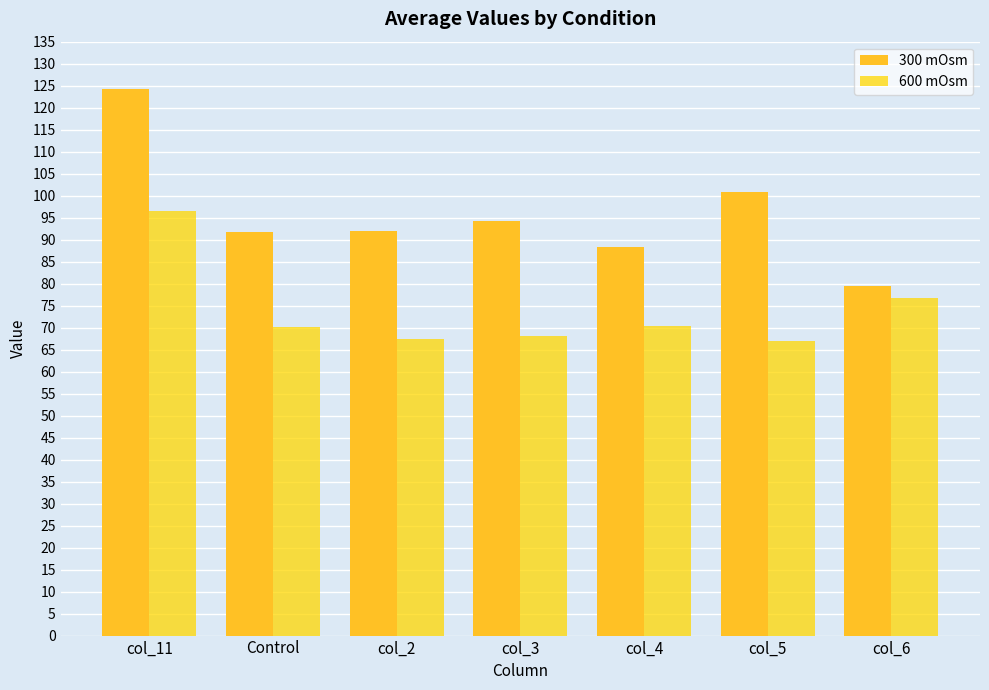

At which category is the sum across all series the highest?

col_11